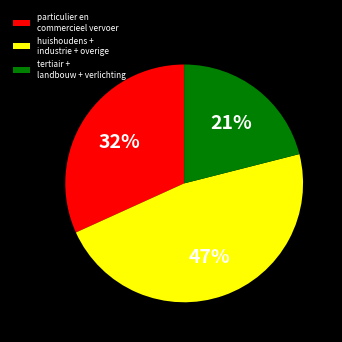

Do particulier en commercieel vervoer and tertiair + landbouw + verlichting together represent more than half of the pie?

Yes